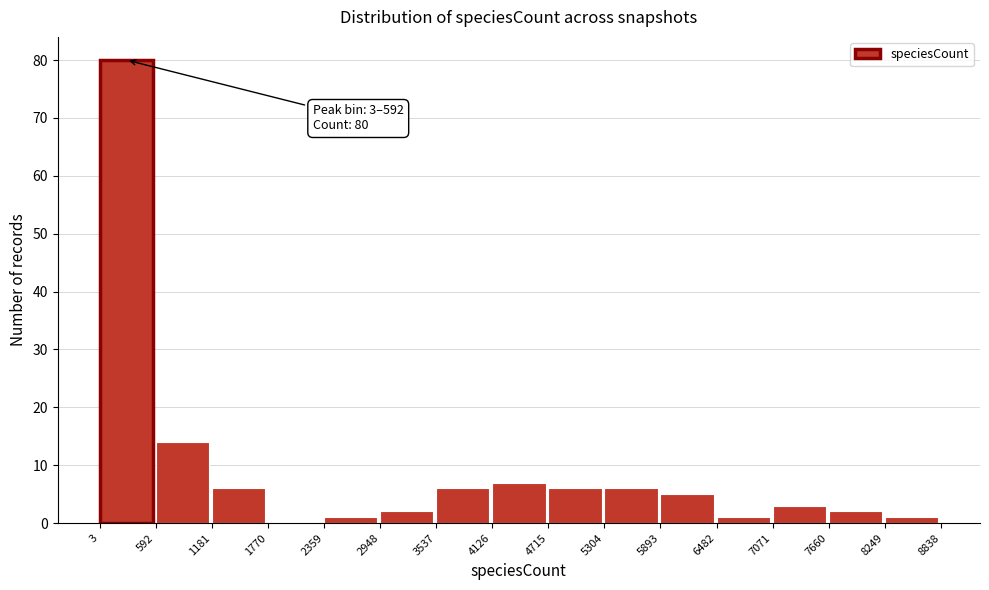

Which range on the x-axis has the tallest bar?

3 to 592